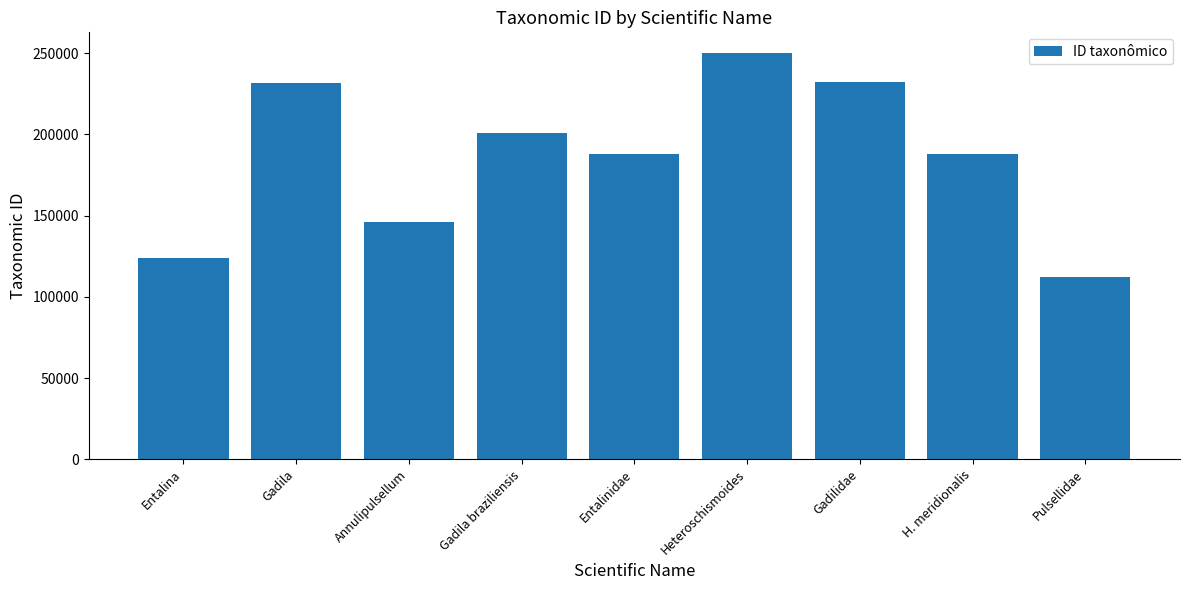

How many categories are shown in the chart?

9